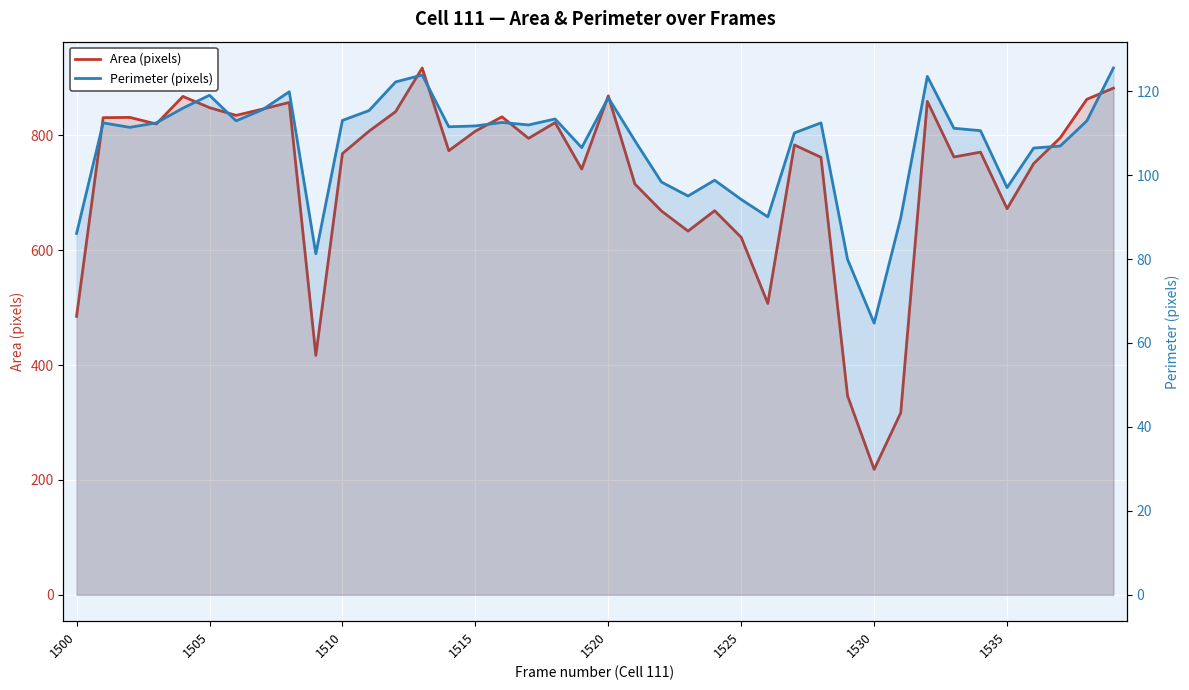

Between 1530 and 1510, which is larger?

1510